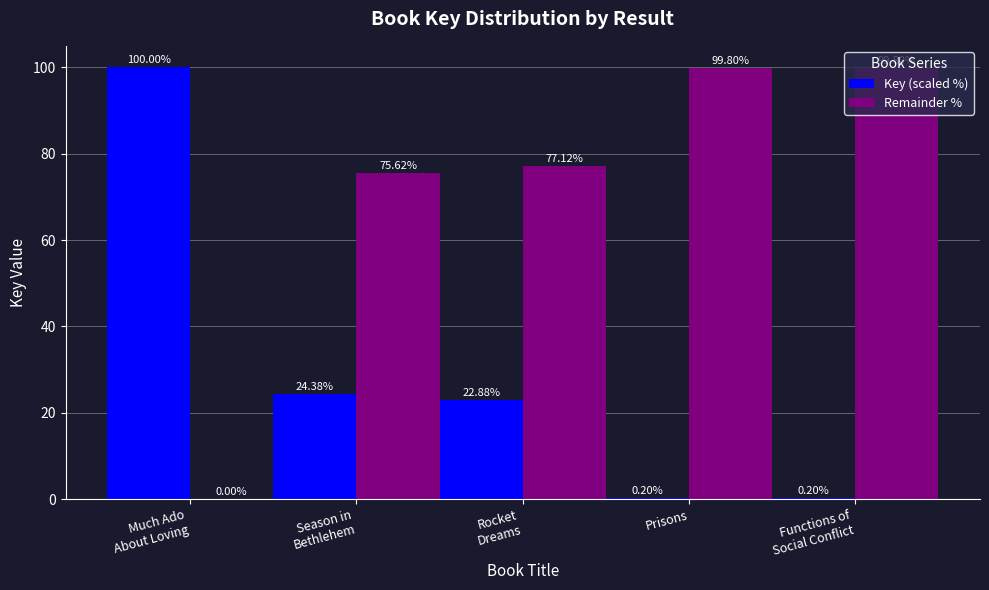

What is the greatest value displayed?

100.0